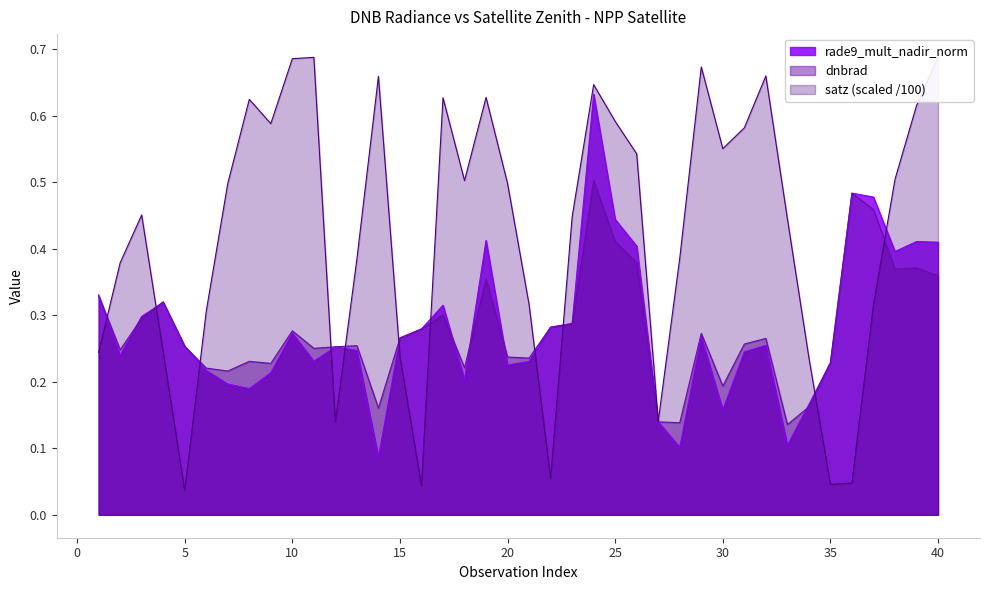

At which category does the data reach its first local peak?

4